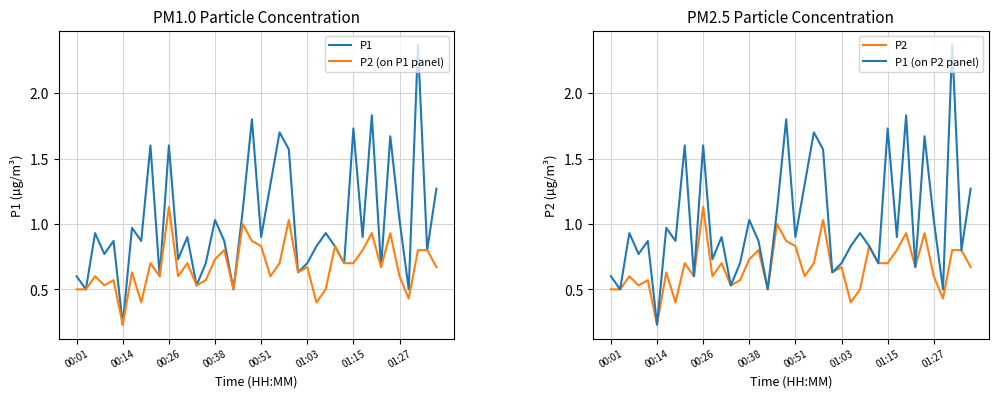

At which label does P2 reach its peak?

00:26